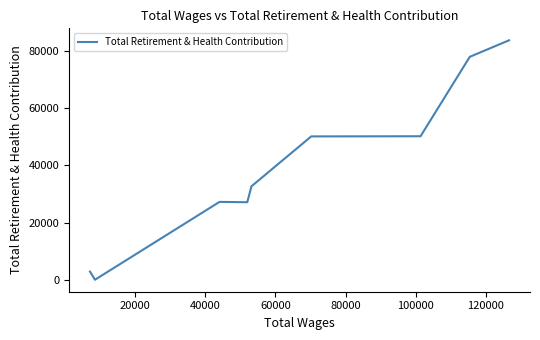

How many points are higher than both their immediate neighbors (excluding endpoints)?

1